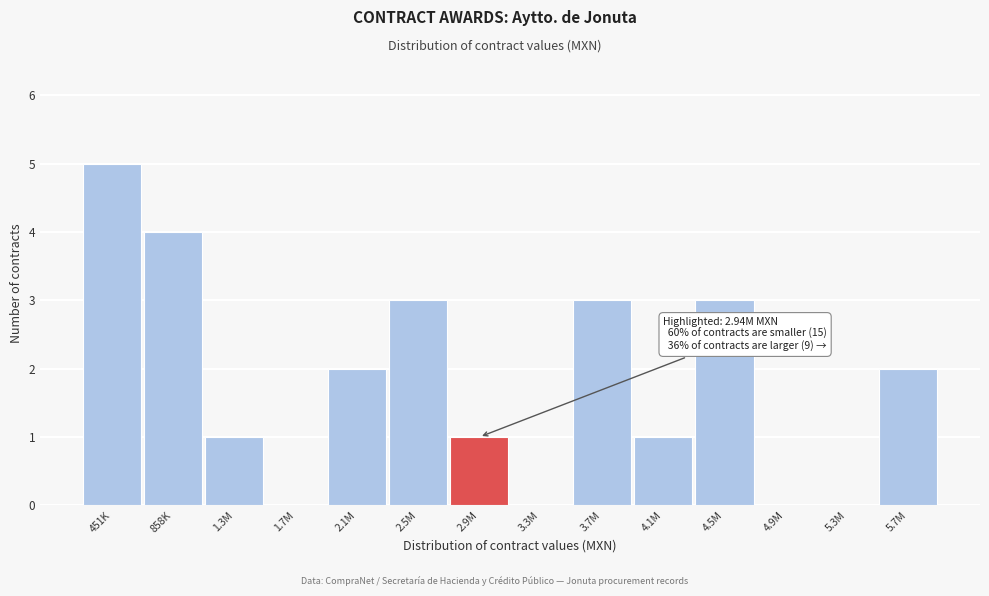

Reading right to left, list all the values displayed in this chart.

5.7M=2	5.3M=0	4.9M=0	4.5M=3	4.1M=1	3.7M=3	3.3M=0	2.9M=1	2.5M=3	2.1M=2	1.7M=0	1.3M=1	858K=4	451K=5